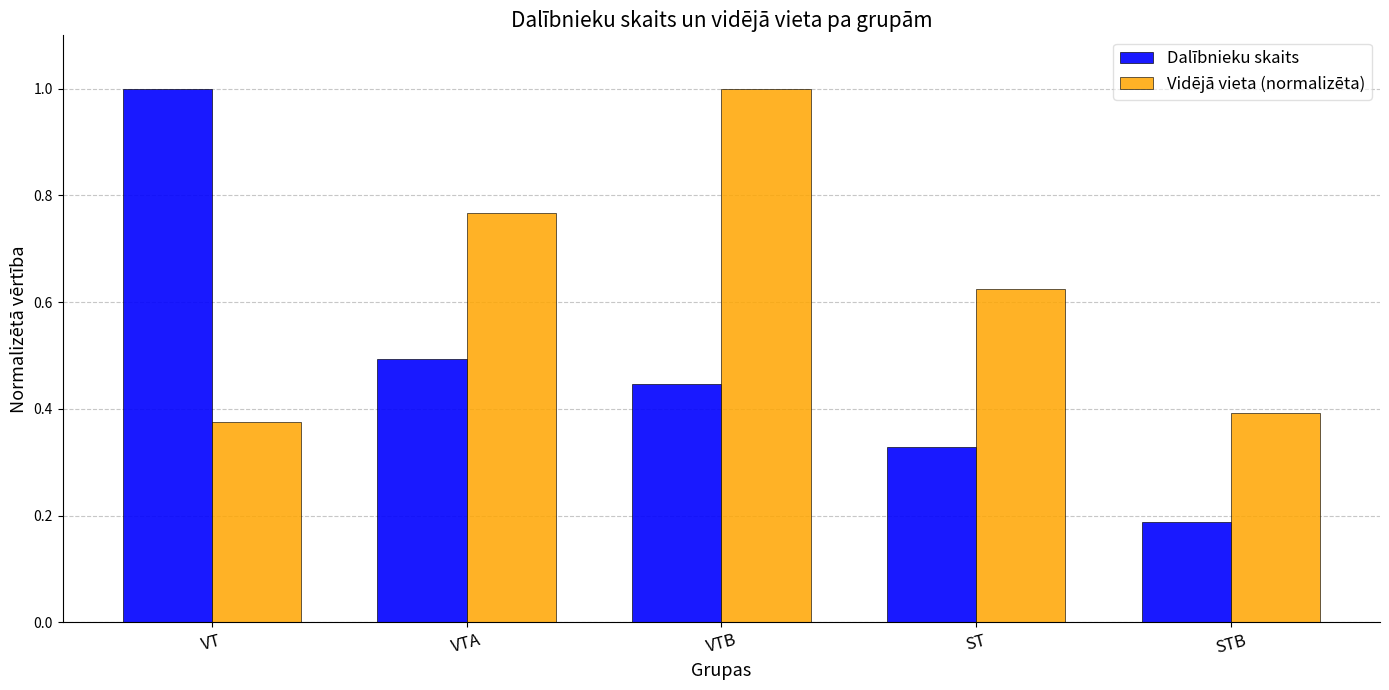

Which series changed the most between VT and STB?

Dalībnieku skaits